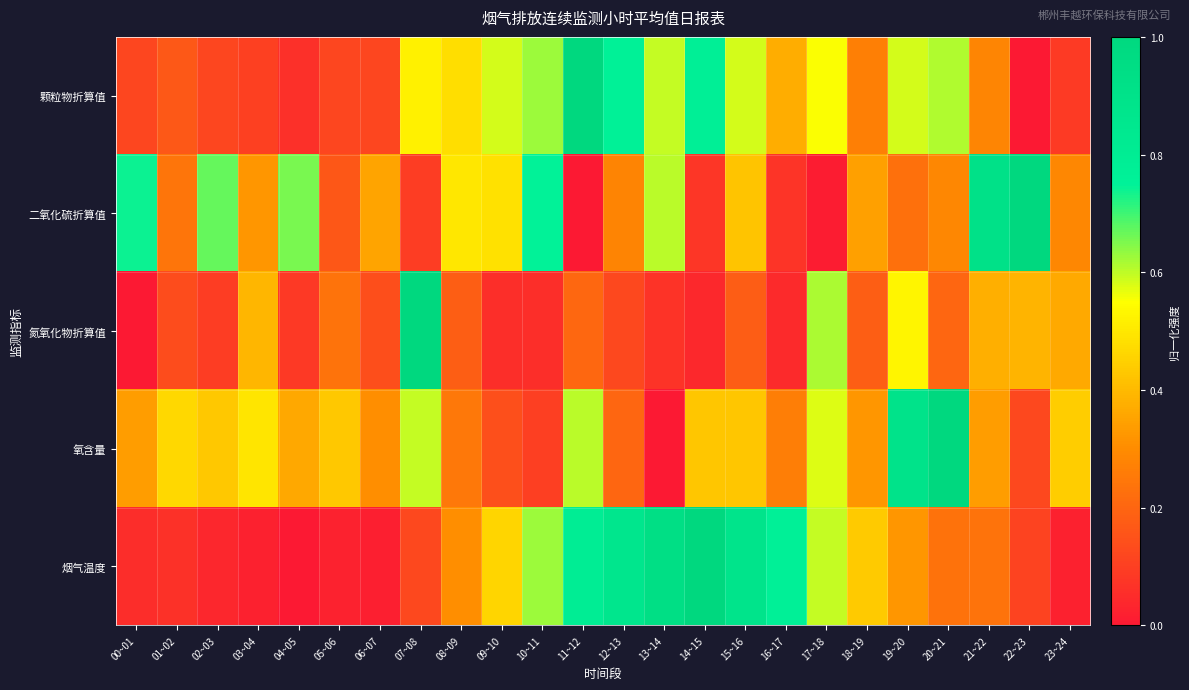

Between 11~12 and 08~09, which is larger?

11~12